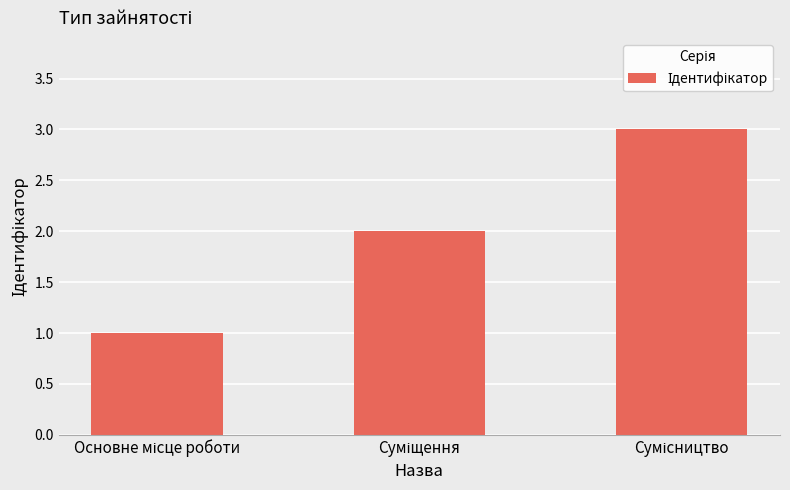

Count the values in the range 1 to 3.

3